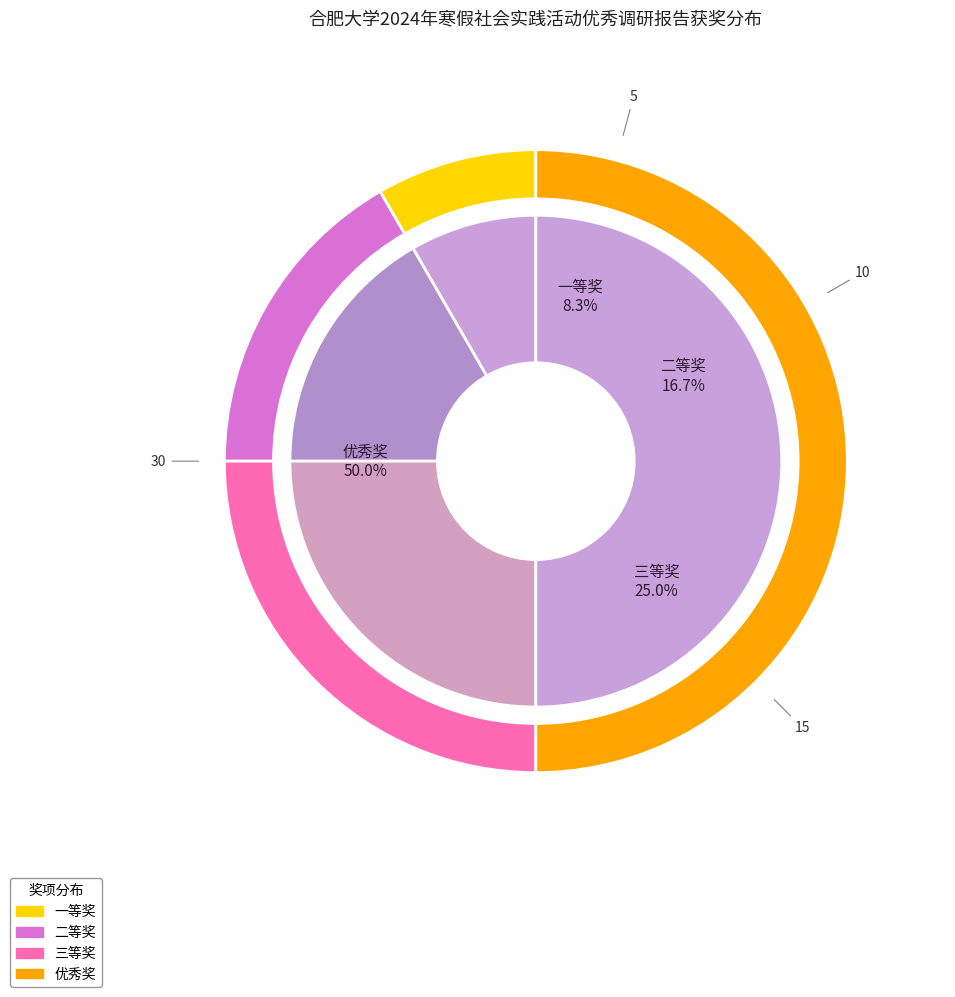

Which slice is the smallest?

一等奖